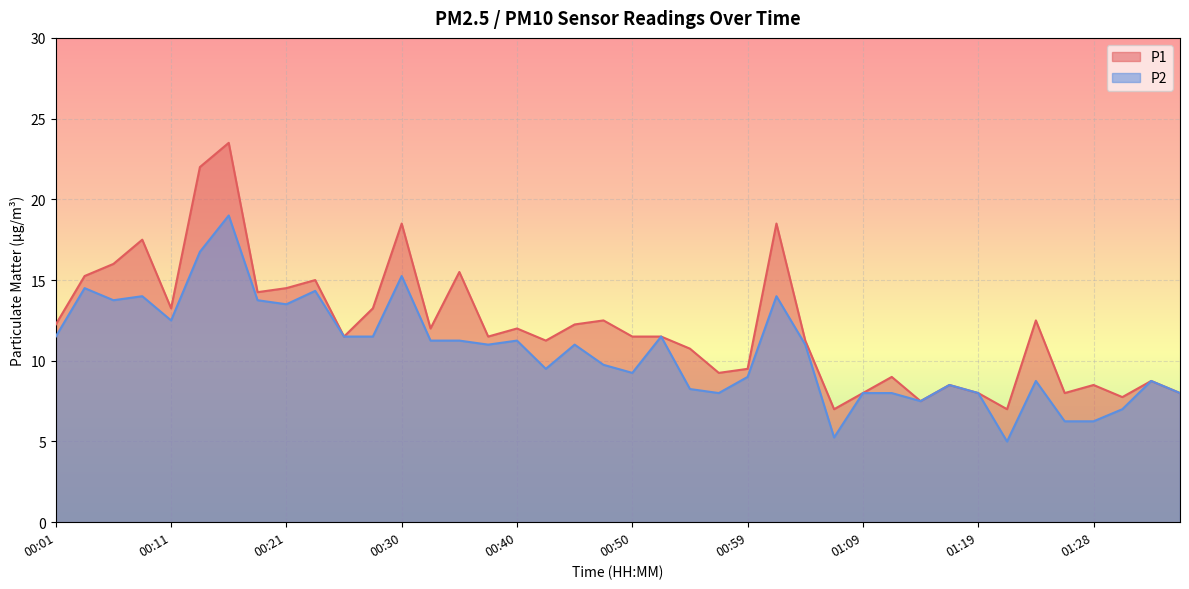

What is the average value of the P2 series?

10.6